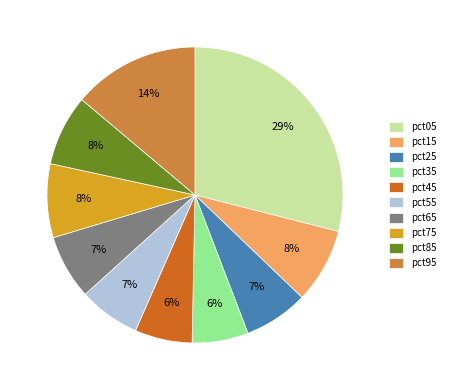

To the nearest percent, what is the difference between the pct45 and pct05 slice percentages?

23%